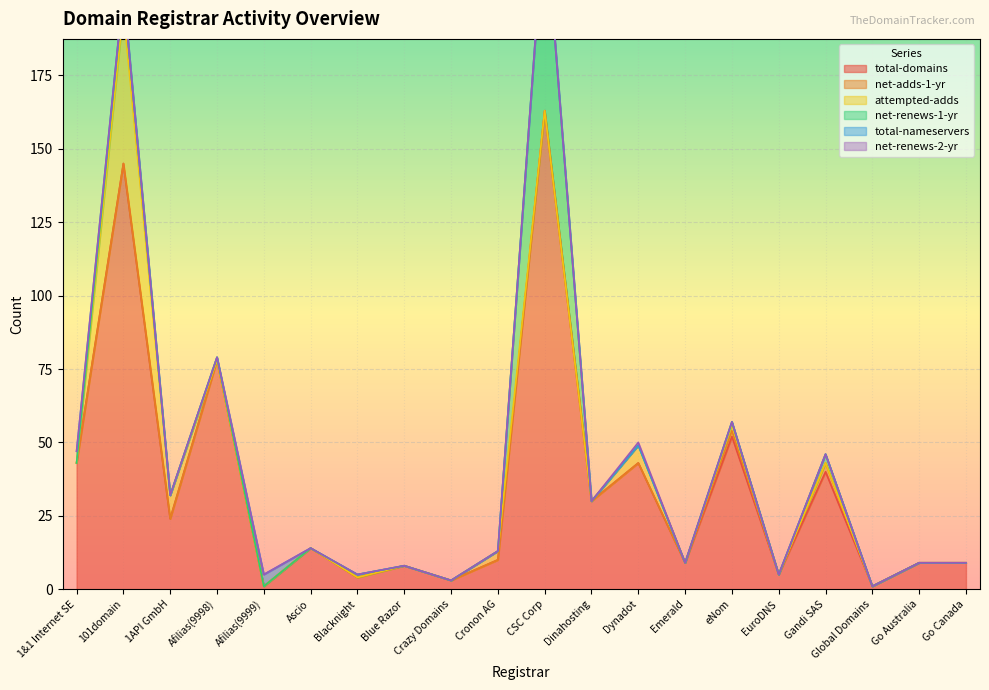

Which has a higher value, Afilias(9999) or CSC Corp?

CSC Corp